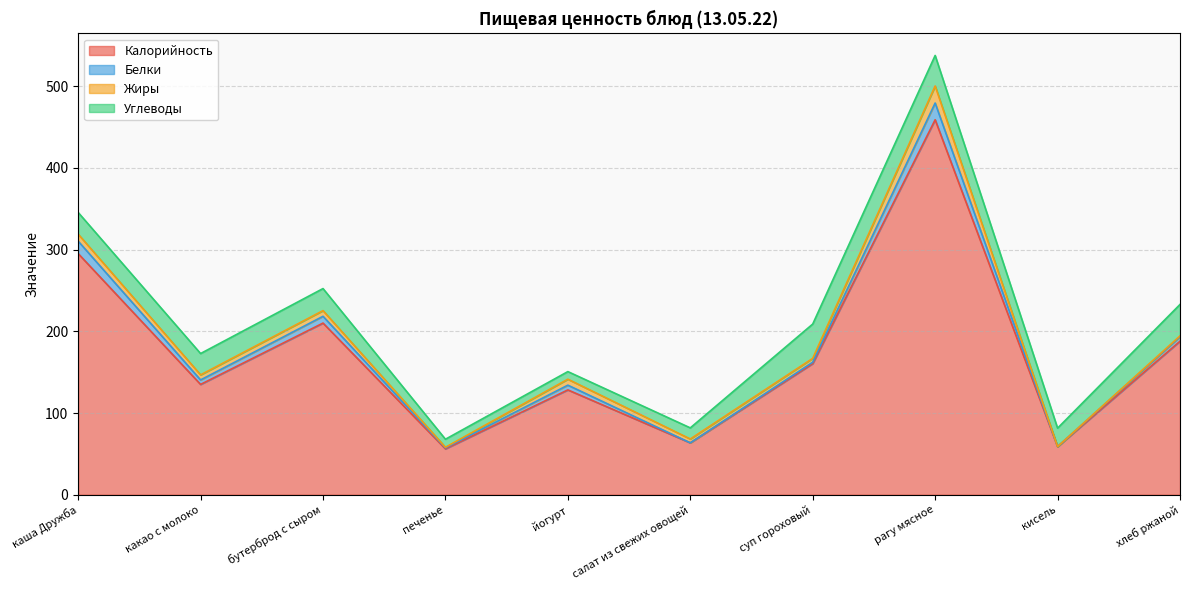

At which category is the sum across all series the highest?

рагу мясное